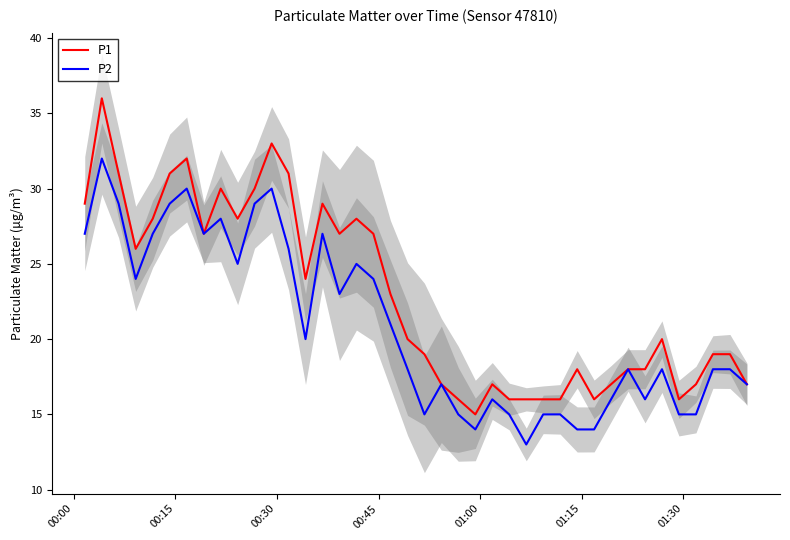

What is the difference between the maximum and minimum values in the P1 series?

21